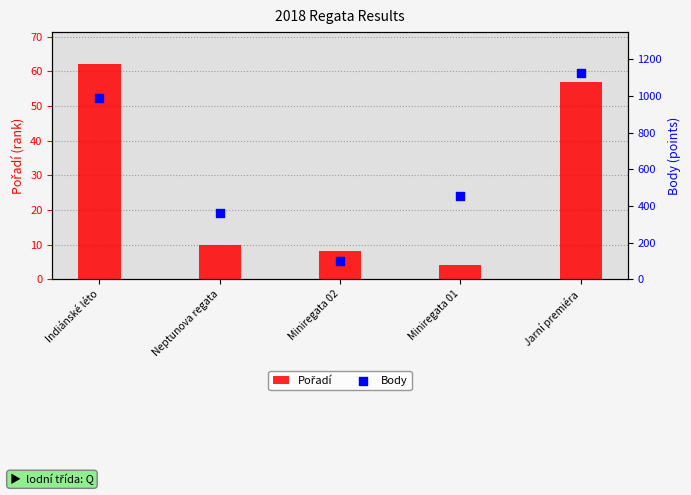

Which series contains the lowest Y value?

Pořadí